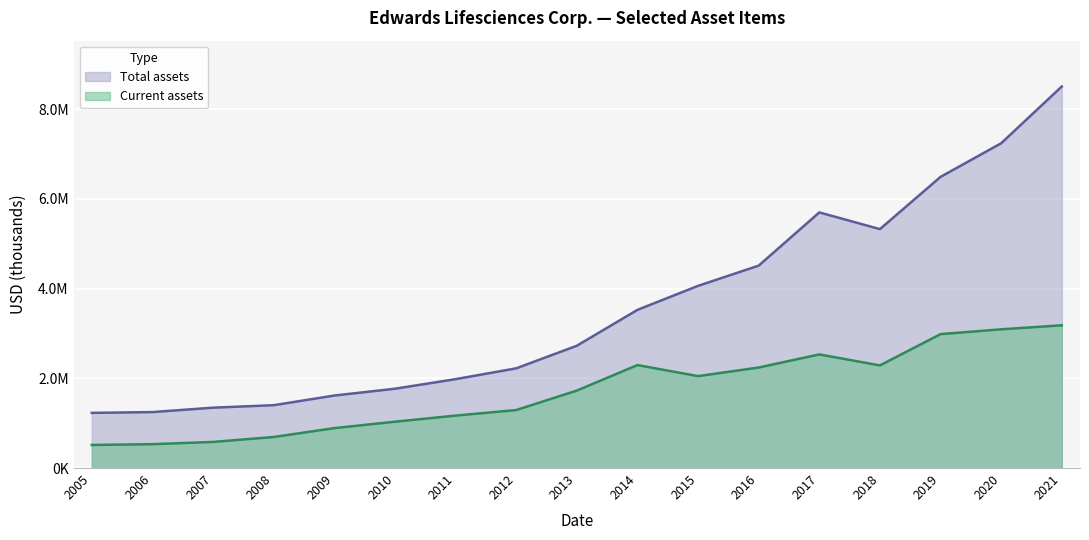

Reading left to right, extract all data points from this chart.

Current assets: 2005=514200	2006=531600	2007=581700	2008=691900	2009=889200	2010=1032600	2011=1168500	2012=1291900	2013=1725800	2014=2294600	2015=2047900	2016=2240000	2017=2532100	2018=2286900	2019=2984000	2020=3091000	2021=3180700
Total assets: 2005=1229100	2006=1246800	2007=1345100	2008=1400200	2009=1615500	2010=1767200	2011=1980500	2012=2221500	2013=2724700	2014=3524300	2015=4059300	2016=4510000	2017=5695800	2018=5323700	2019=6488100	2020=7237100	2021=8502600